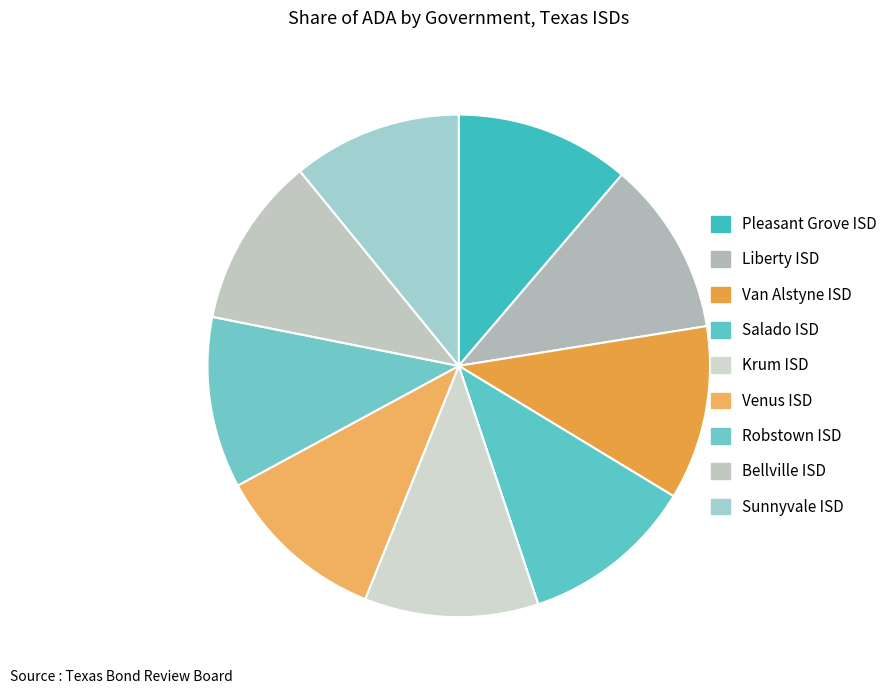

To the nearest percent, what is the average slice percentage?

11%